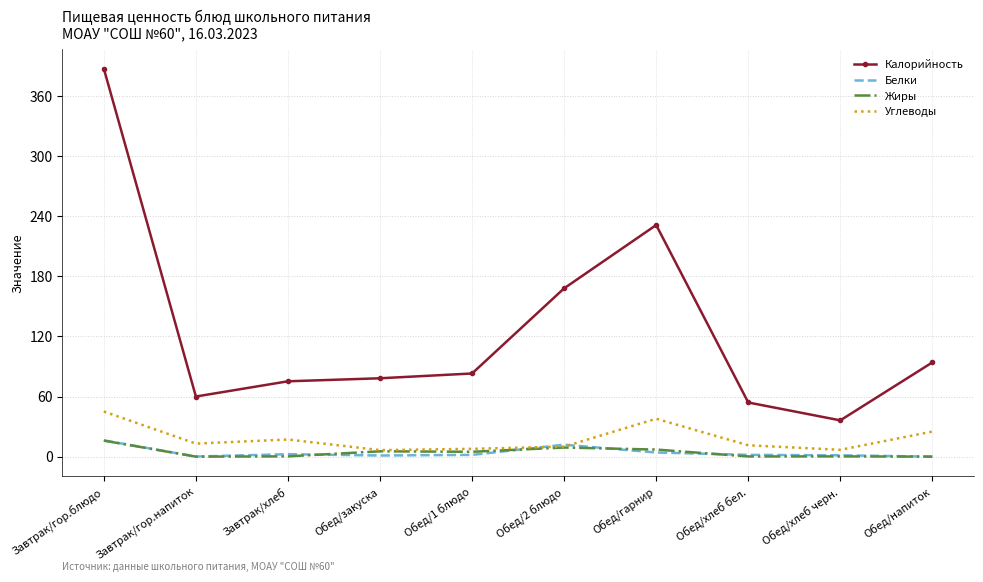

Is the value of Жиры at Обед/хлеб бел. greater than the value of Углеводы at Обед/хлеб бел.?

No